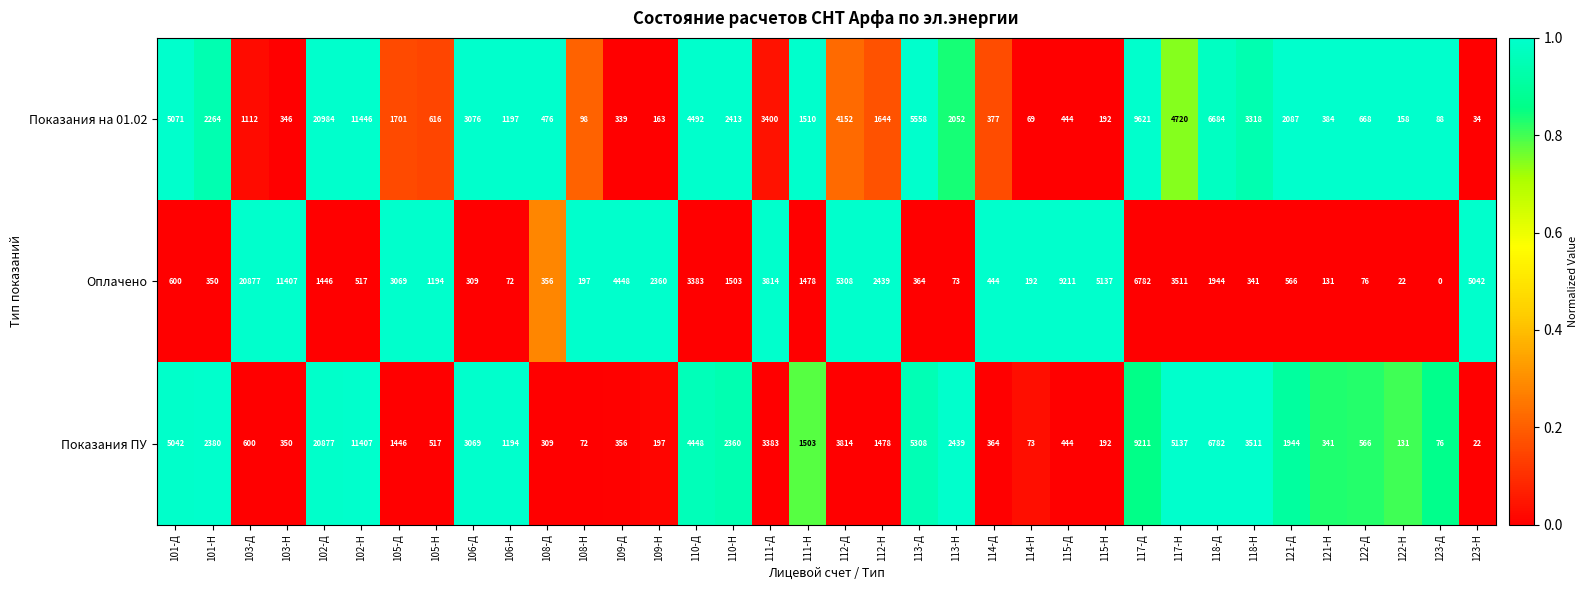

True or false: Показания ПУ has a value of 1944 at 121-Д.

True